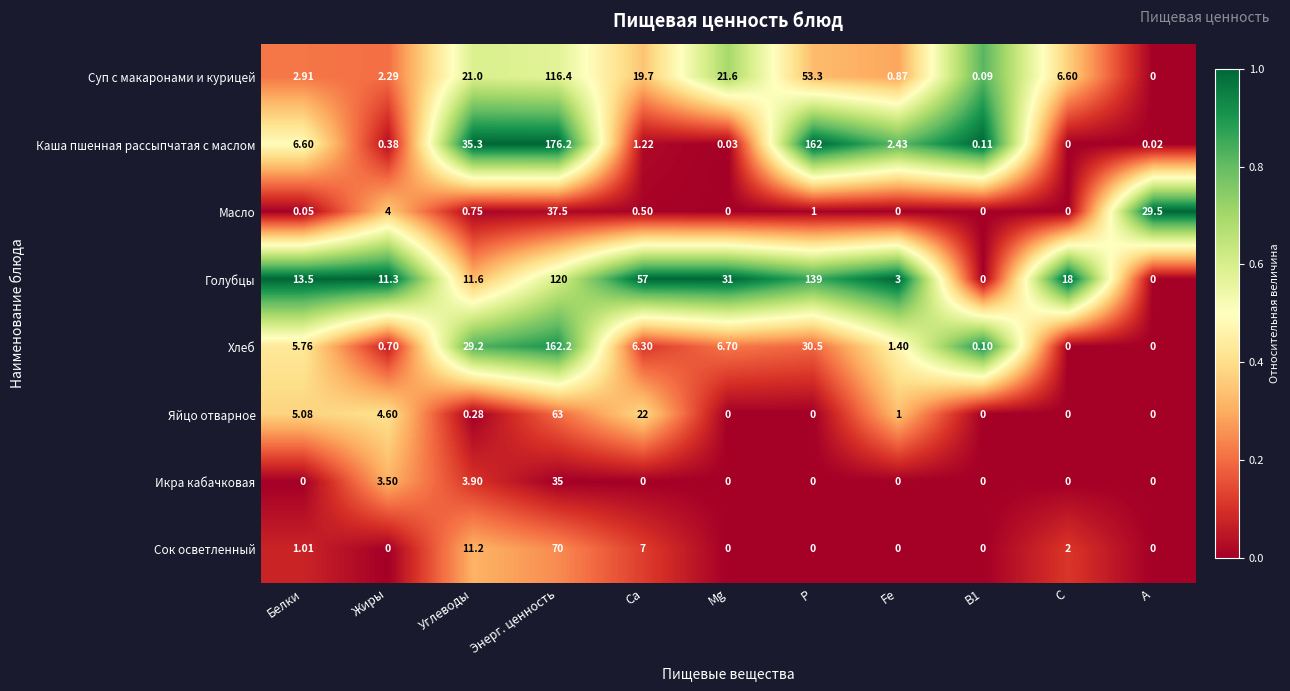

Which category has the highest value across all series?

Энерг. ценность